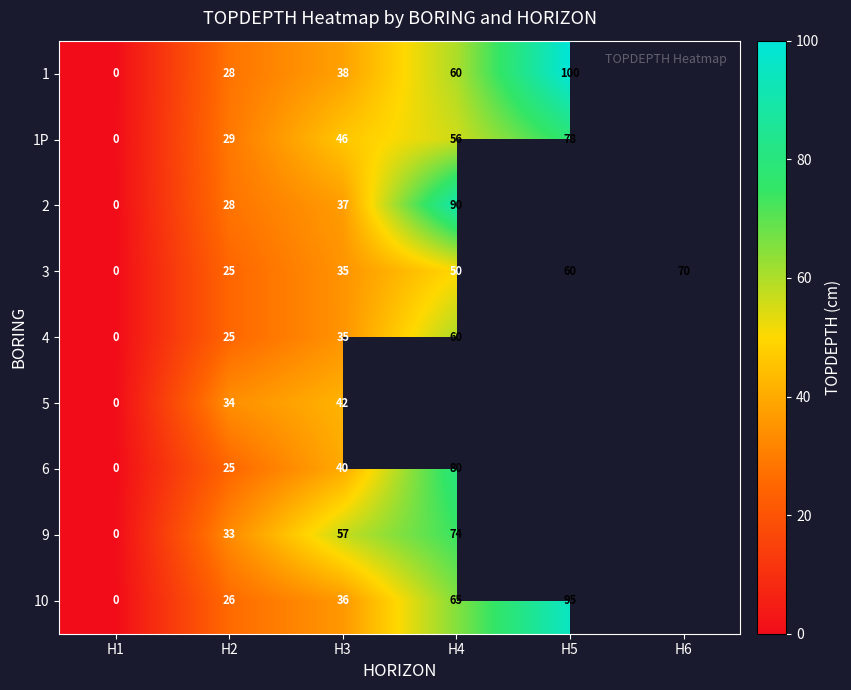

Is the value of 9 at H4 greater than the value of 3 at H4?

Yes